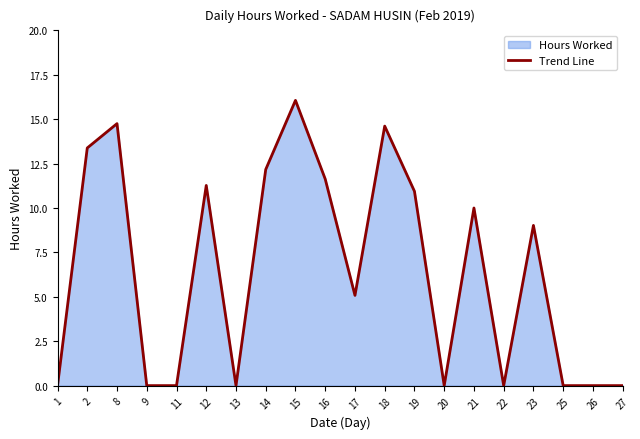

Reading left to right, extract all data points from this chart.

1=0.0	2=13.4	8=14.8	9=0.0	11=0.0	12=11.3	13=0.0	14=12.2	15=16.1	16=11.6	17=5.1	18=14.6	19=10.9	20=0.0	21=10.0	22=0.0	23=9.0	25=0.0	26=0.0	27=0.0